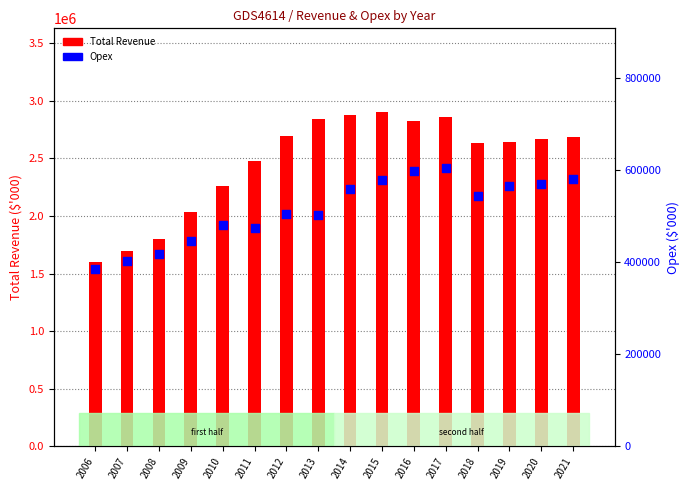

Which series contains the highest Y value?

Total Revenue